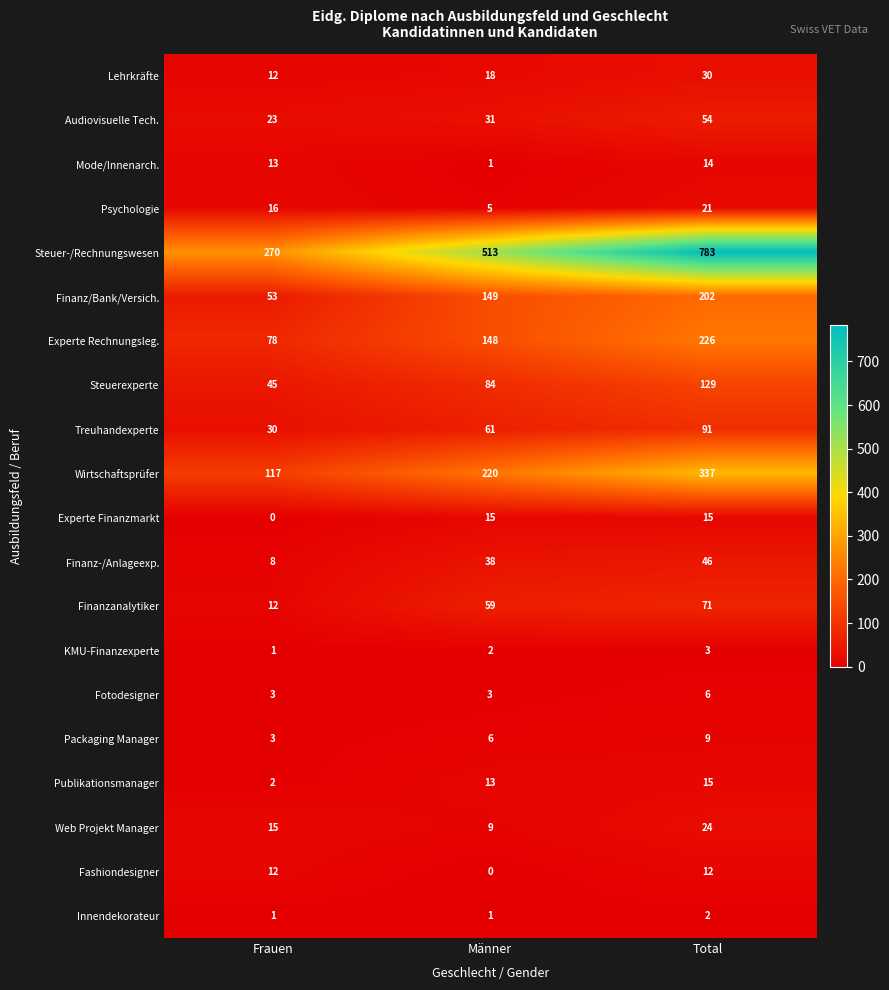

Which series changed the most between Frauen and Total?

Steuer-/Rechnungswesen